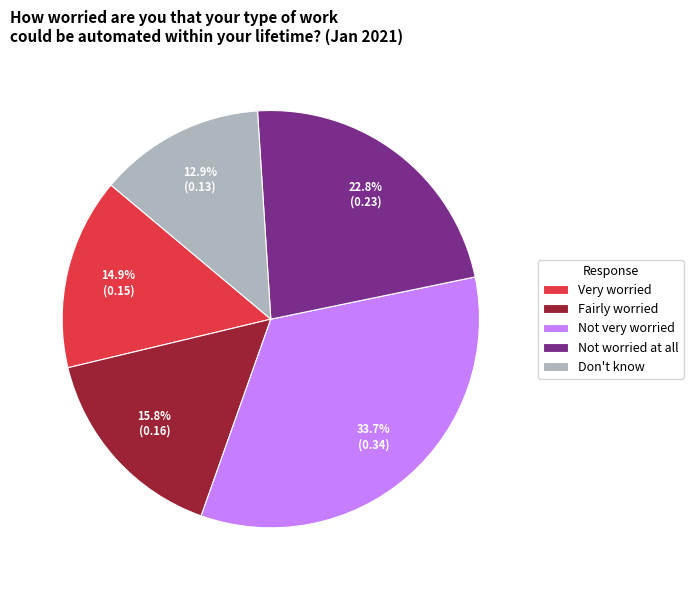

Rank the categories by value from highest to lowest.

Not very worried, Not worried at all, Fairly worried, Very worried, Don't know